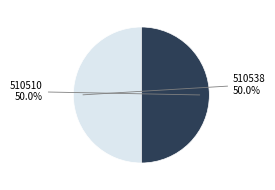

How many segments does this pie chart have?

2